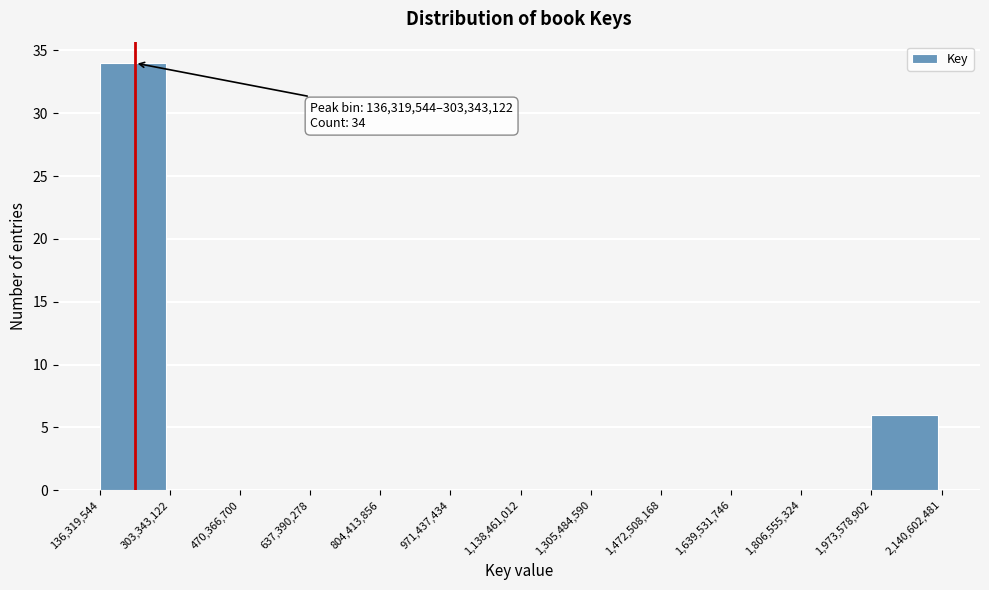

Which range on the x-axis has the tallest bar?

136,319,544 to 303,343,122